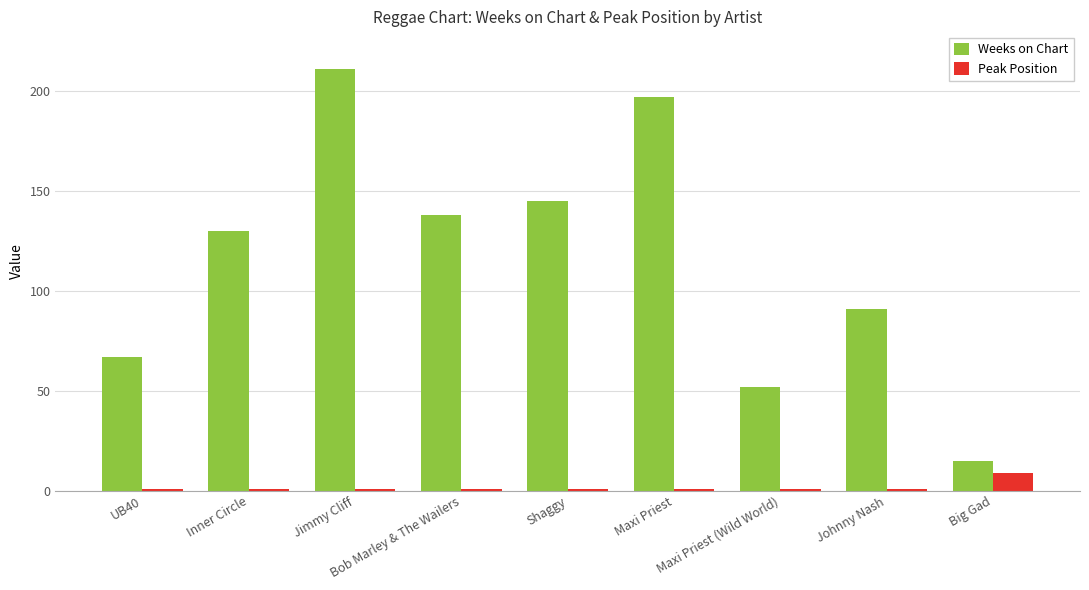

True or false: Weeks on Chart has a value of 15 at Big Gad.

True